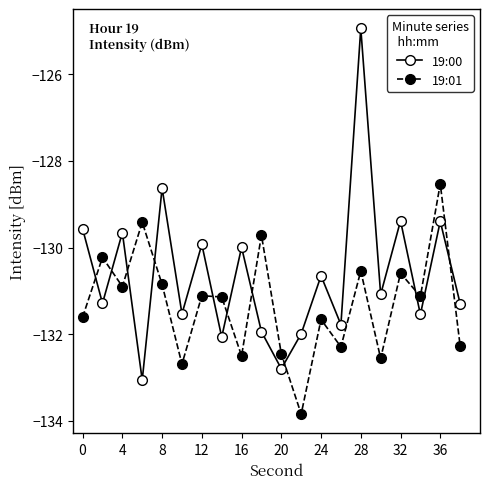

How many interior local peaks does the 19:00 series have?

8